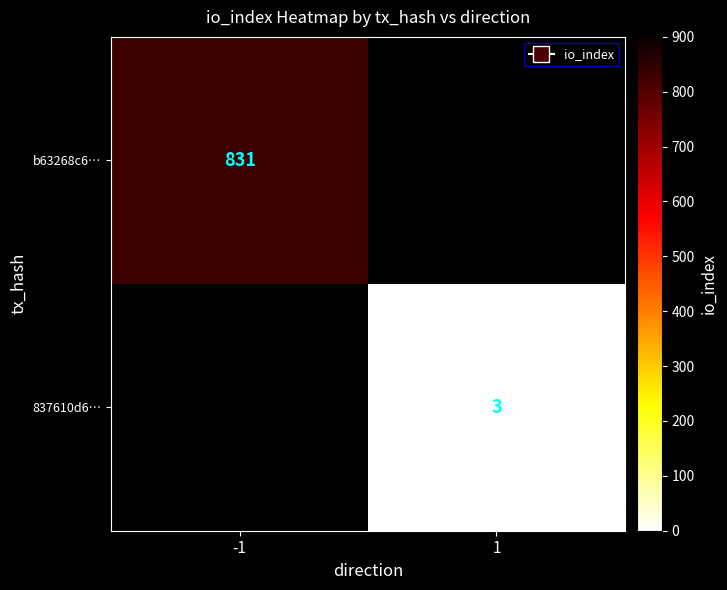

The value of 837610d6… at 1 is 2. True or false?

False